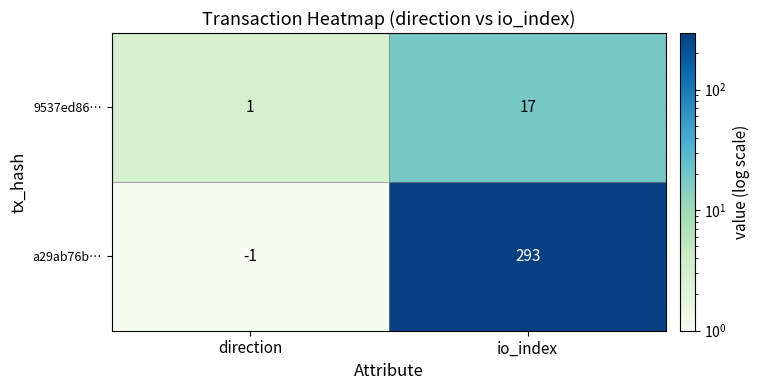

At which category is the sum across all series the highest?

io_index